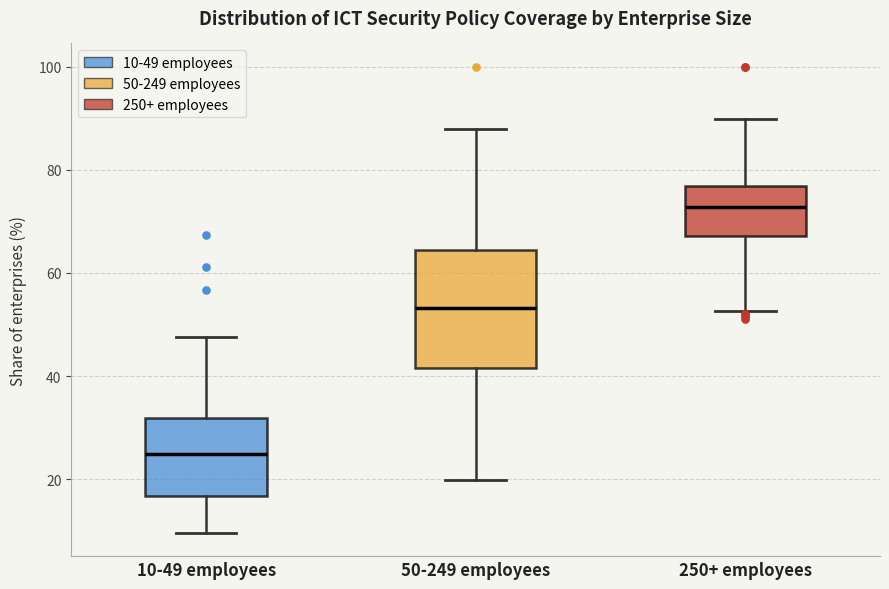

Reading left to right, transcribe this box plot: for each box, give where its median line is, the range the box spans, and where its two whiskers end, as read against the y-axis. The values are not printed on the chart, so give them approximately, as read against the axis.

10-49 employees: median 24, box 16 to 32, whiskers 10 to 48
50-249 employees: median 54, box 42 to 64, whiskers 20 to 88
250+ employees: median 72, box 68 to 76, whiskers 52 to 90